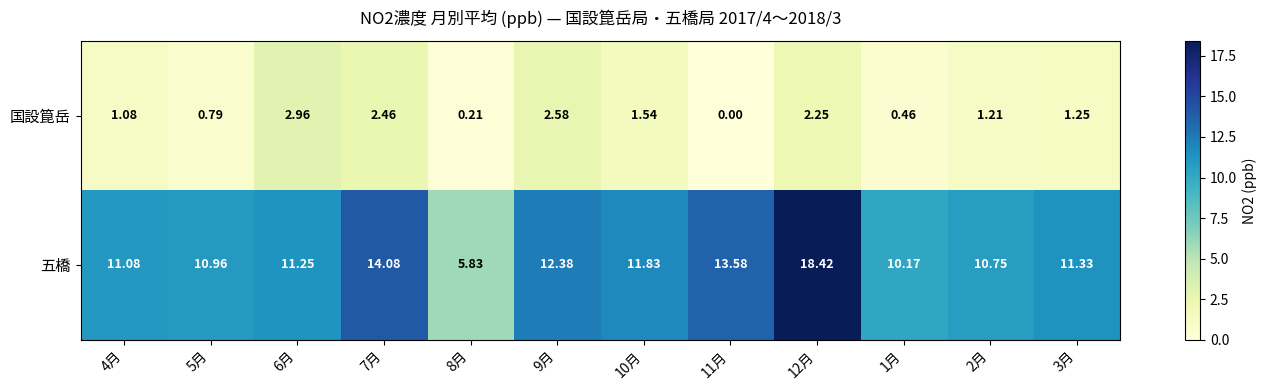

Which series has the largest total across all categories?

五橋